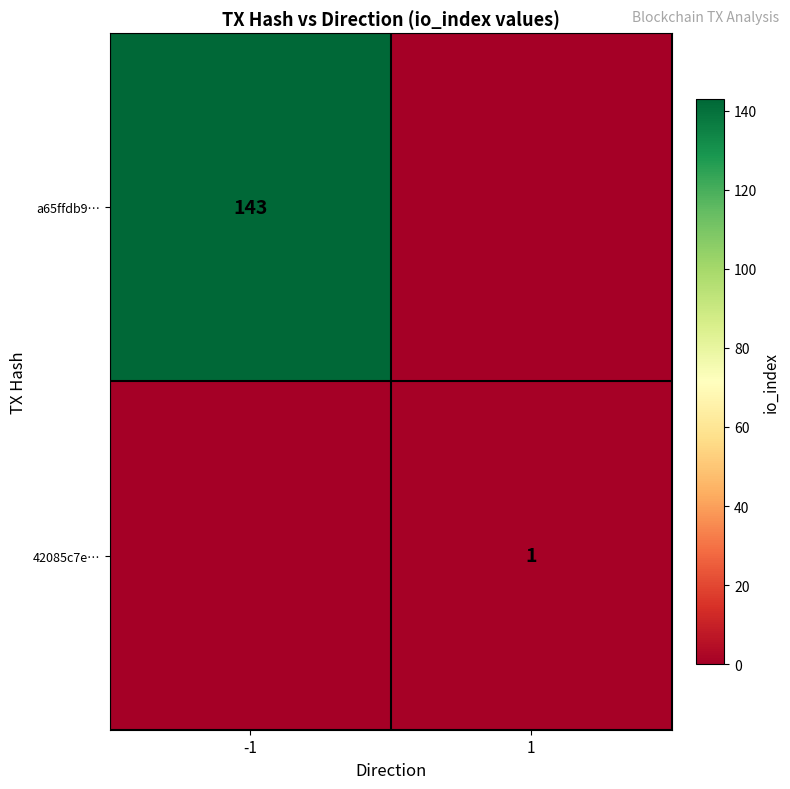

Is the value of a65ffdb9… at -1 greater than the value of 42085c7e… at 1?

Yes